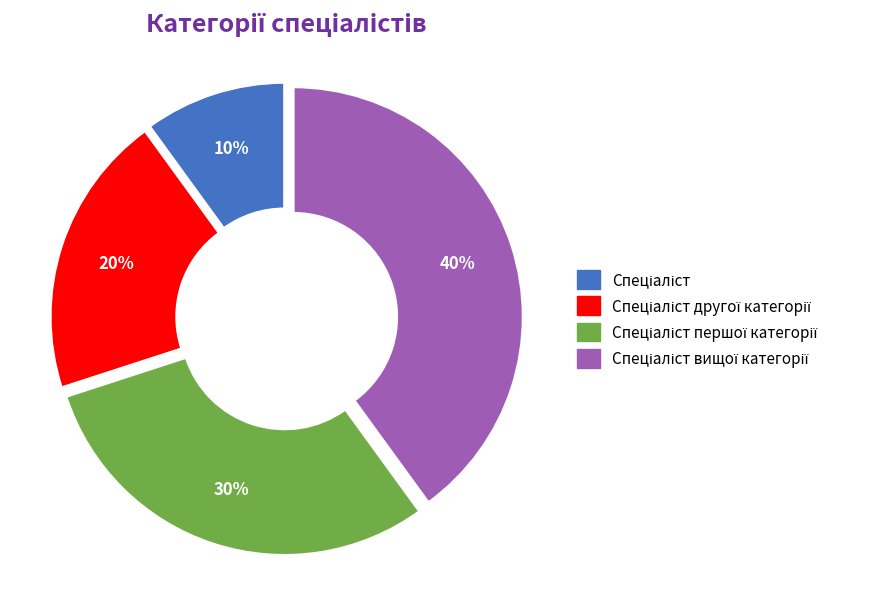

To the nearest percent, what is the difference between the largest and smallest slice percentages?

30%